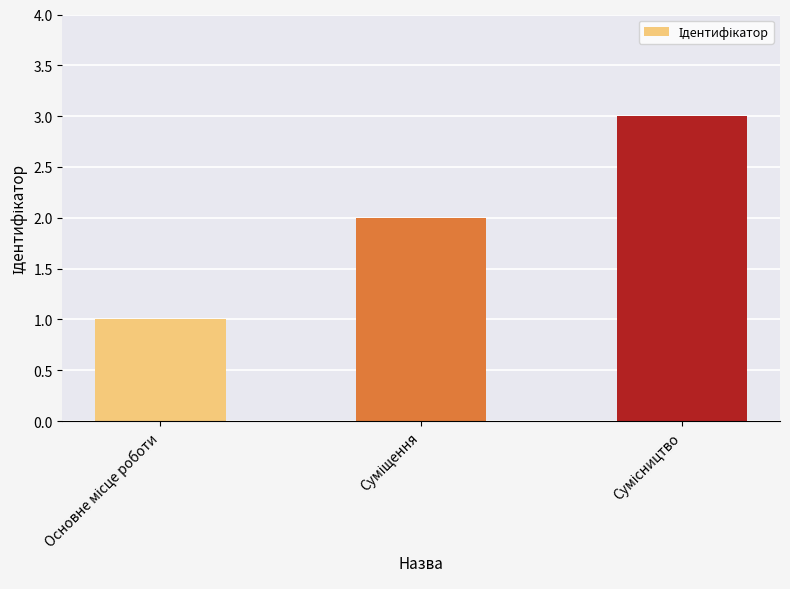

What is the maximum value shown in the chart?

3